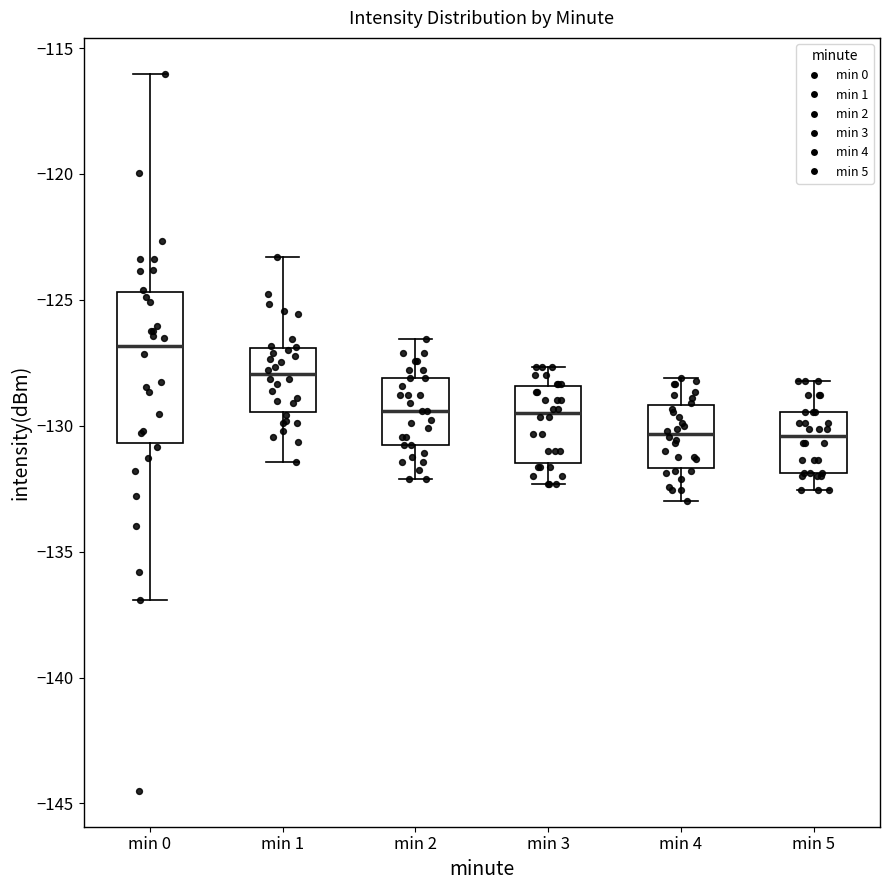

Reading left to right, read every box against the y-axis: the position of its median line, the range the box covers, and the ends of its whiskers. The values are not printed on the chart, so give them approximately, as read against the axis.

min 0: median -127.0, box -130.5 to -124.5, whiskers -137.0 to -116.0
min 1: median -128.0, box -129.5 to -127.0, whiskers -131.5 to -123.5
min 2: median -129.5, box -131.0 to -128.0, whiskers -132.0 to -126.5
min 3: median -129.5, box -131.5 to -128.5, whiskers -132.5 to -127.5
min 4: median -130.5, box -131.5 to -129.0, whiskers -133.0 to -128.0
min 5: median -130.5, box -132.0 to -129.5, whiskers -132.5 to -128.0